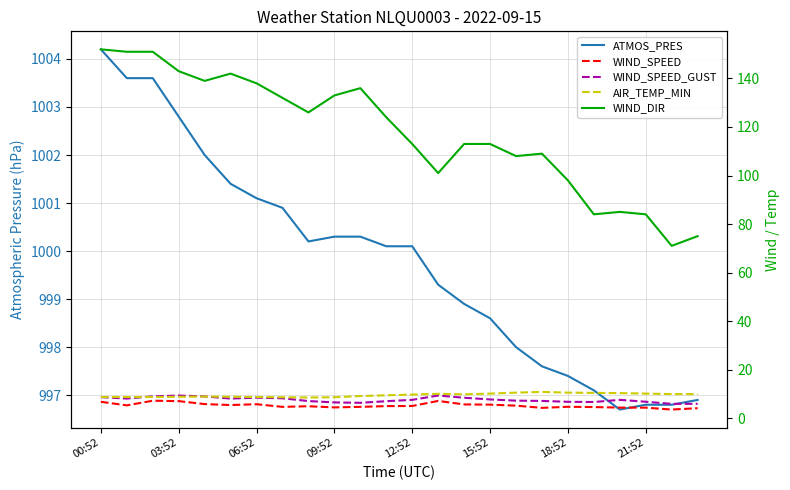

What value does the AIR_TEMP_MIN series have at 21:52?

10.1